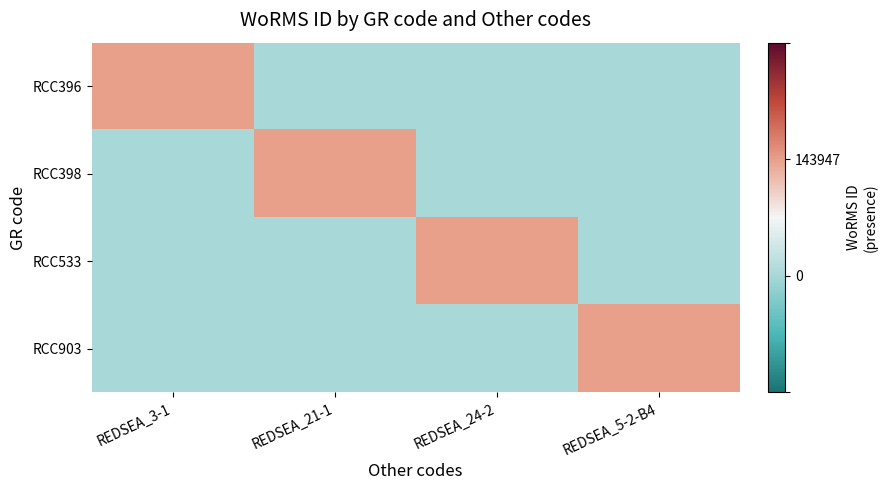

Reading right to left, what are all the values shown in this chart?

RCC396: REDSEA_5-2-B4=0	REDSEA_24-2=0	REDSEA_21-1=0	REDSEA_3-1=1
RCC398: REDSEA_5-2-B4=0	REDSEA_24-2=0	REDSEA_21-1=1	REDSEA_3-1=0
RCC533: REDSEA_5-2-B4=0	REDSEA_24-2=1	REDSEA_21-1=0	REDSEA_3-1=0
RCC903: REDSEA_5-2-B4=1	REDSEA_24-2=0	REDSEA_21-1=0	REDSEA_3-1=0